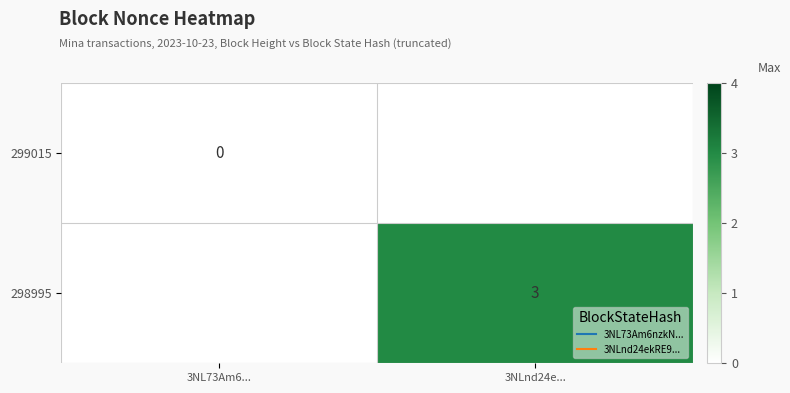

Rank the series by their maximum value, from highest to lowest.

299015, 298995